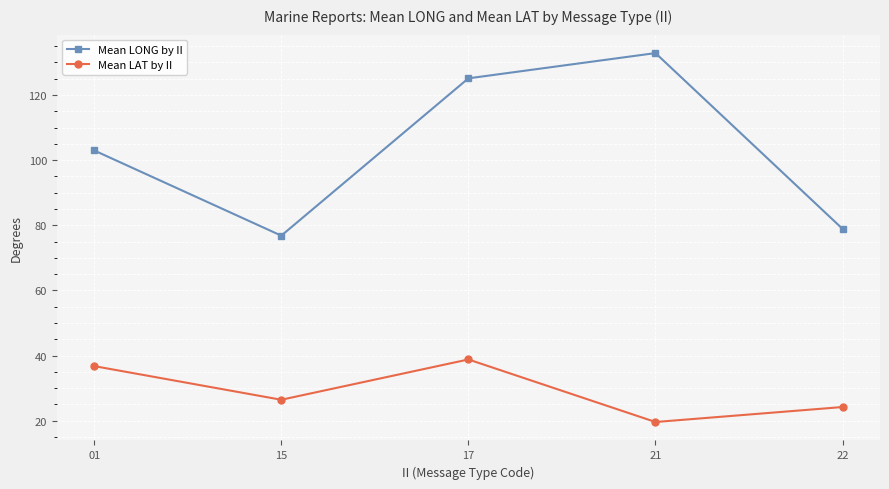

What is the total value across all series at 22?

103.1